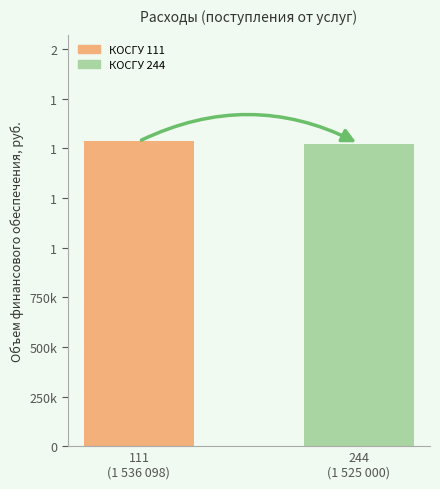

What is the sum of the values at 111
(1 536 098) and 244
(1 525 000)?

3061098.3